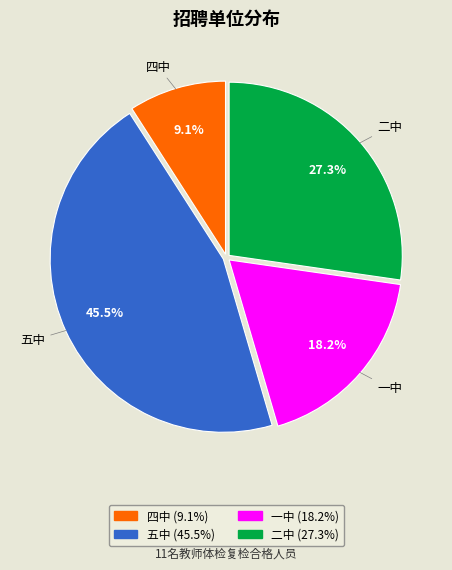

Count the number of slices in the pie.

4